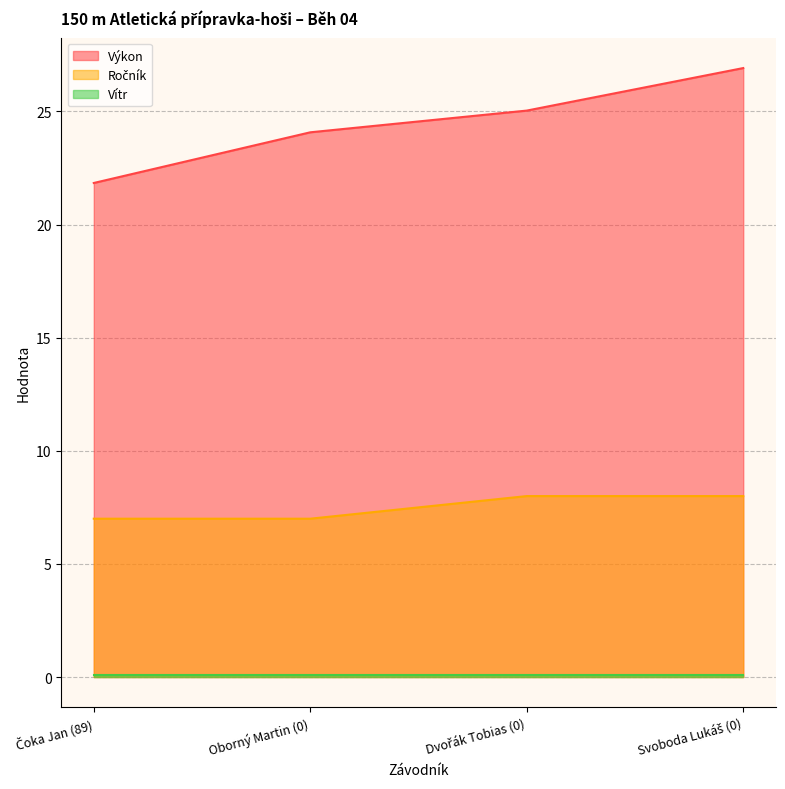

What is the difference between the maximum and minimum values in the Výkon series?

5.1